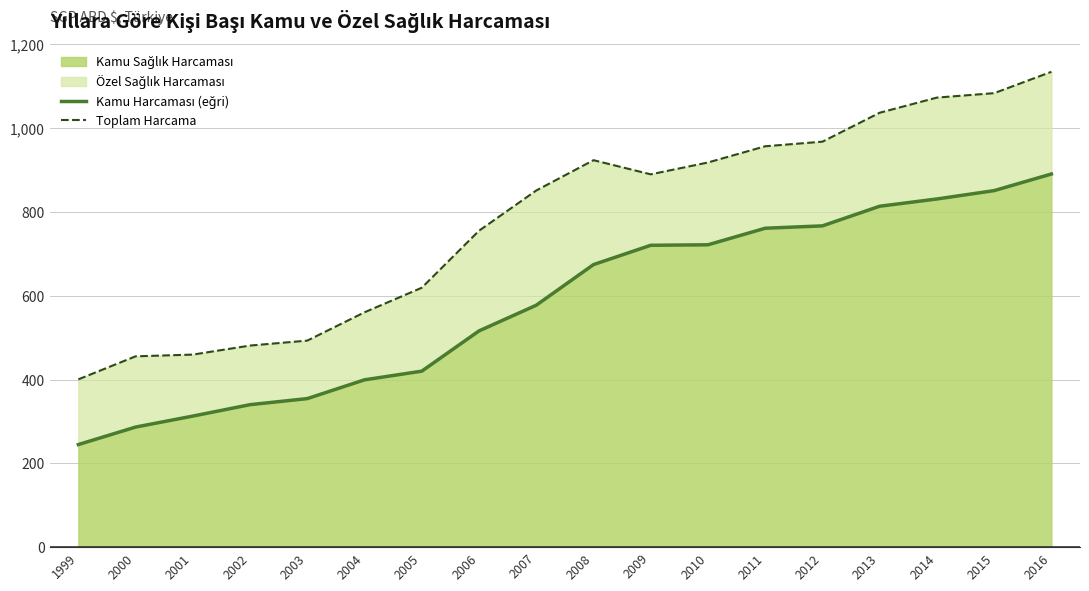

Which has a higher value, 2006 or 2001?

2006